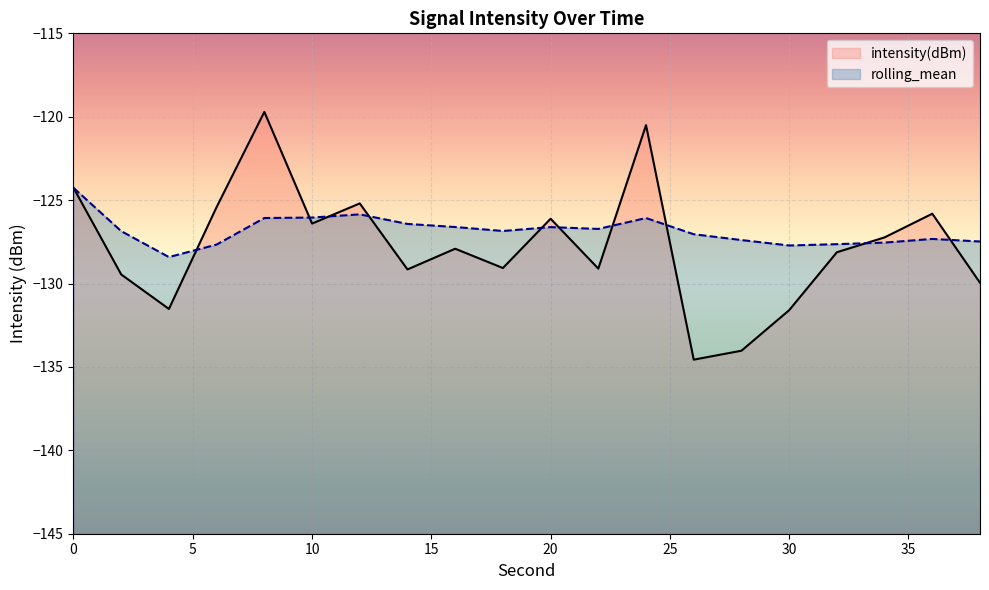

True or false: intensity(dBm) and rolling_mean intersect in this chart.

True